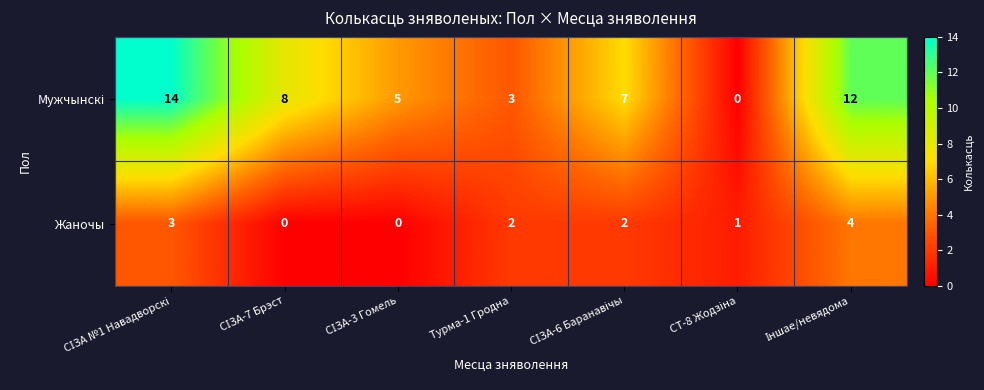

At how many categories does at least one series exceed 6?

4